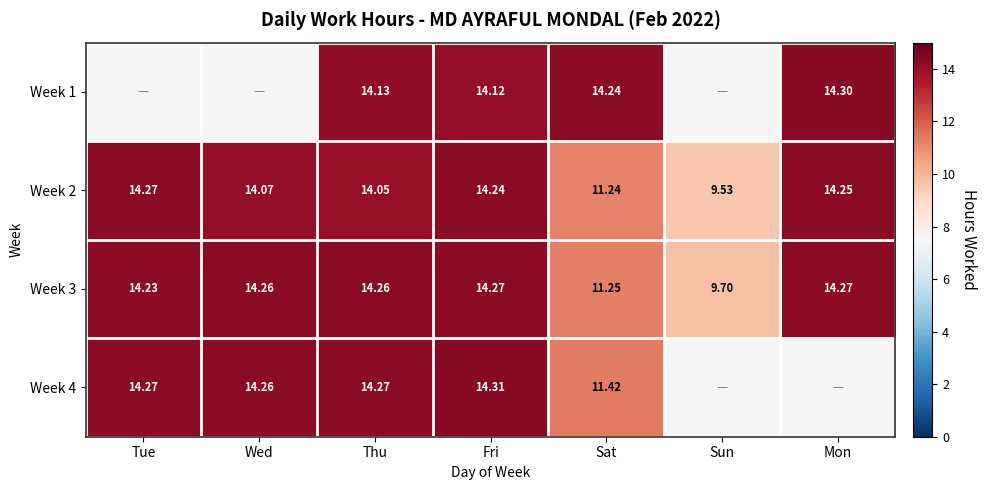

Between Fri and Thu, which is larger?

Thu